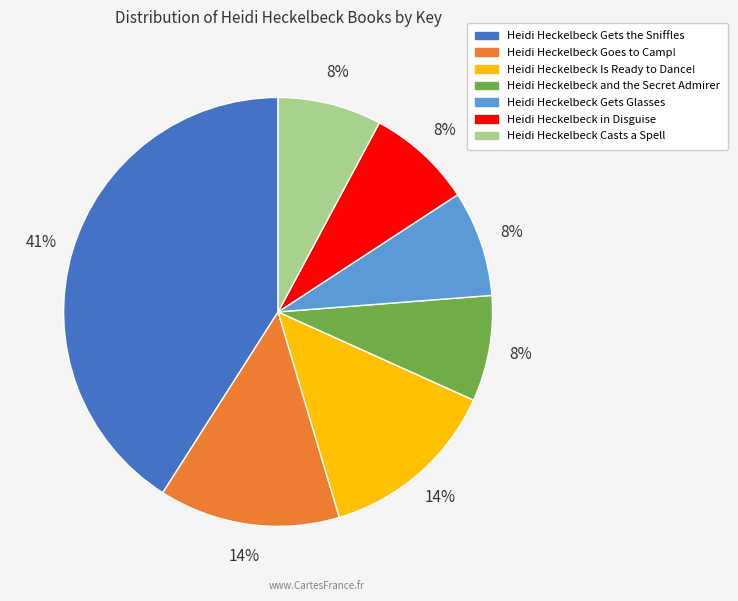

Which category has the biggest portion of the pie?

Heidi Heckelbeck Gets the Sniffles